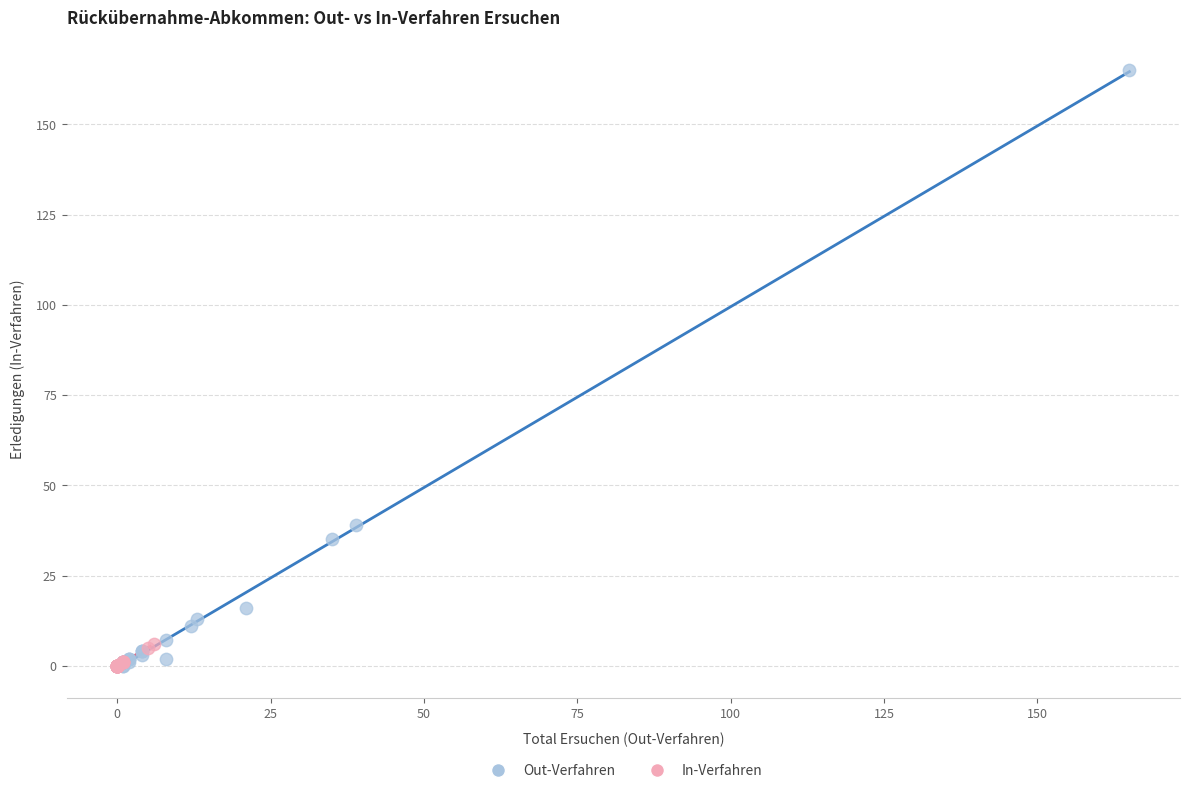

Which series contains the highest Y value?

Out-Verfahren